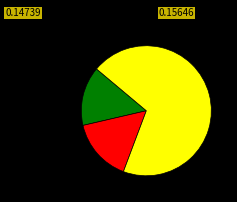

Does any single category account for the majority?

Yes